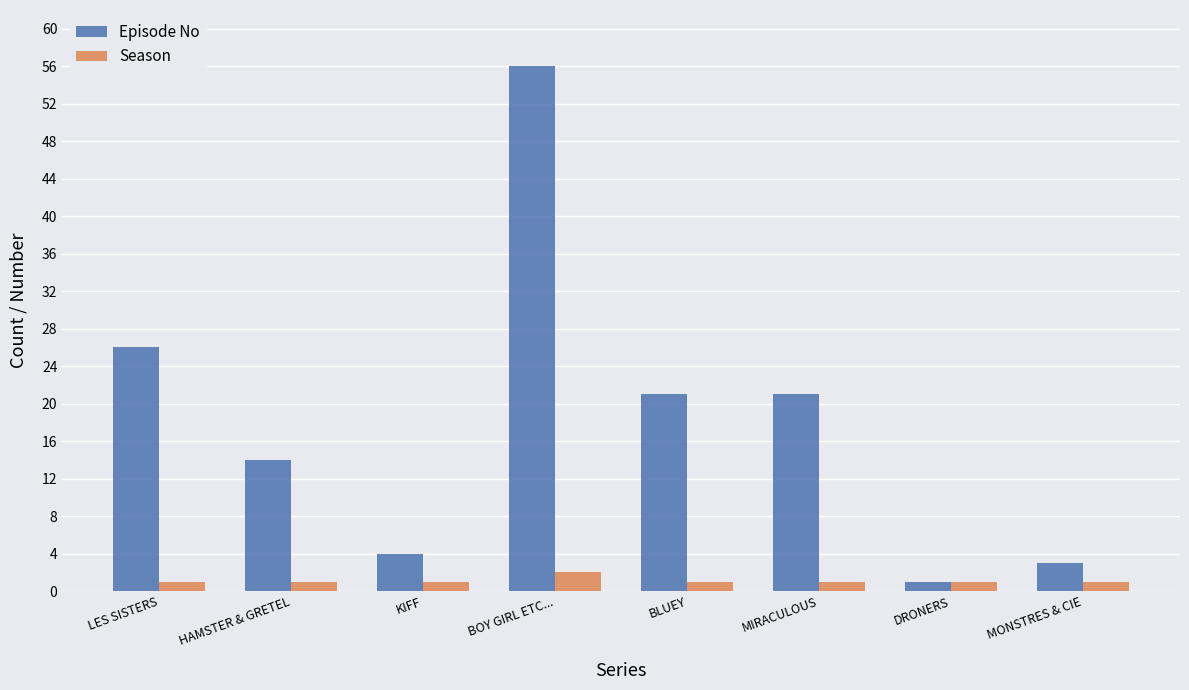

What is the minimum value shown in the chart?

1